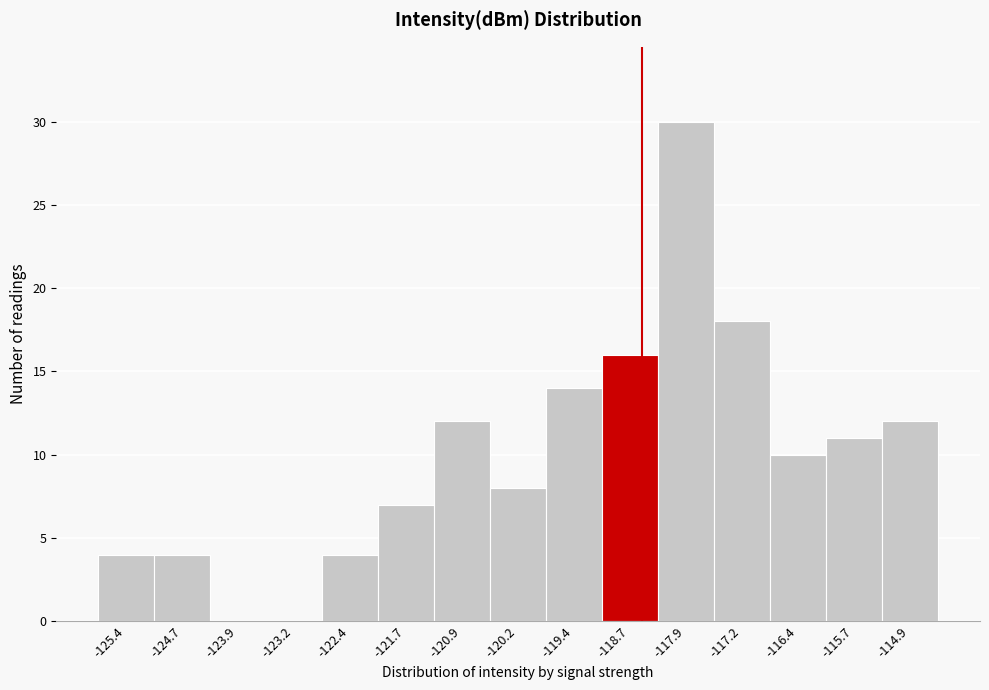

How tall is the bar that spans -115.3 to -114.5 on the x-axis? Neither the bar edges nor the heights are printed on the chart, so give them approximately, as read against the axes.

12